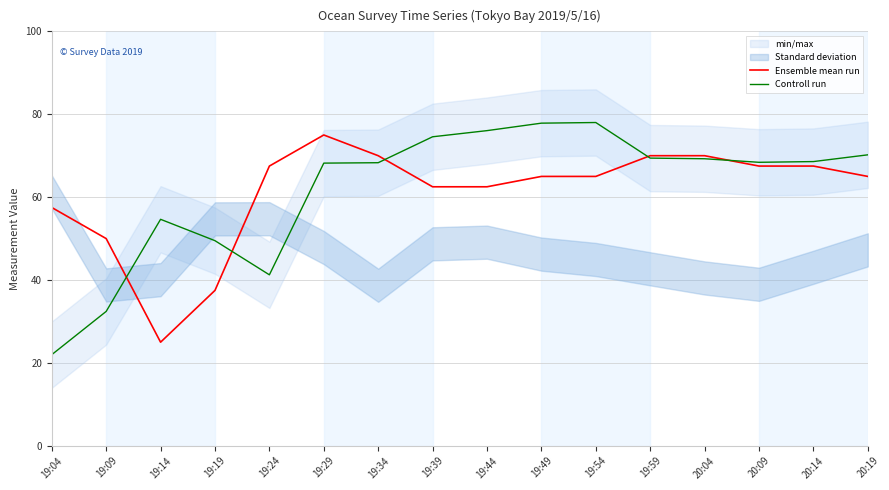

List the series in order of their overall mean, highest first.

Controll run, Ensemble mean run